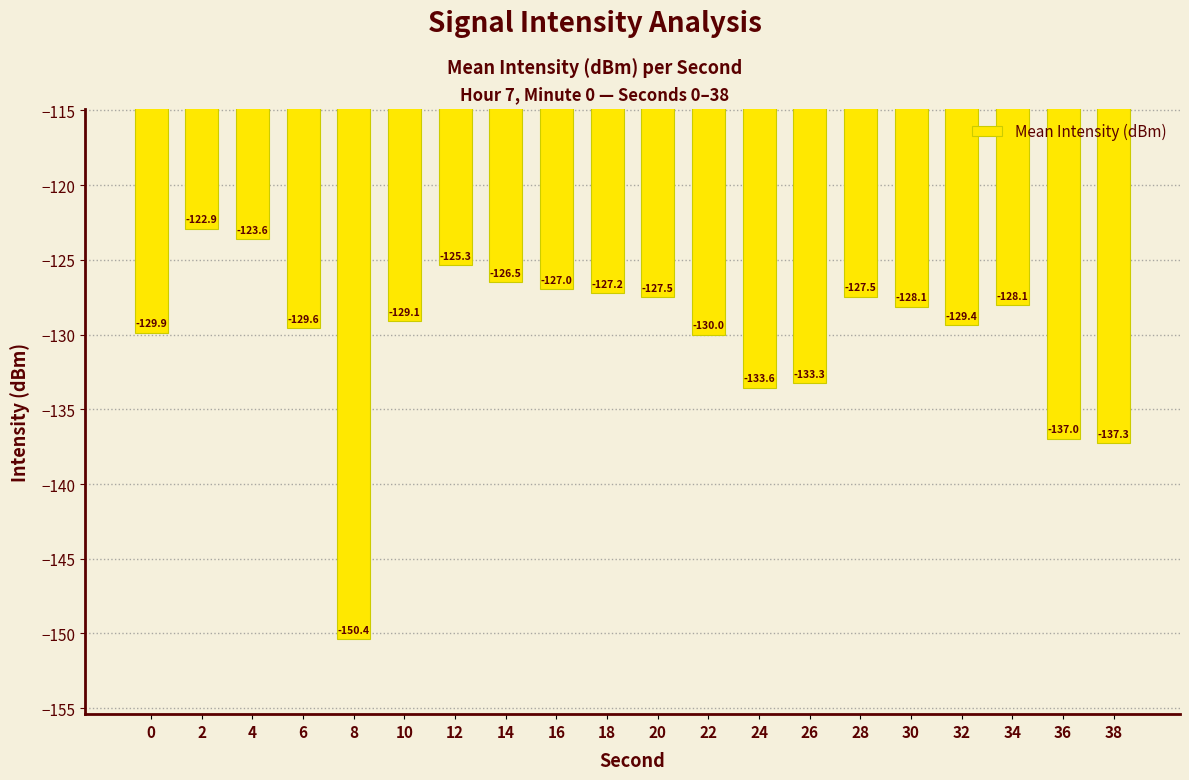

How many values exceed -128?

8